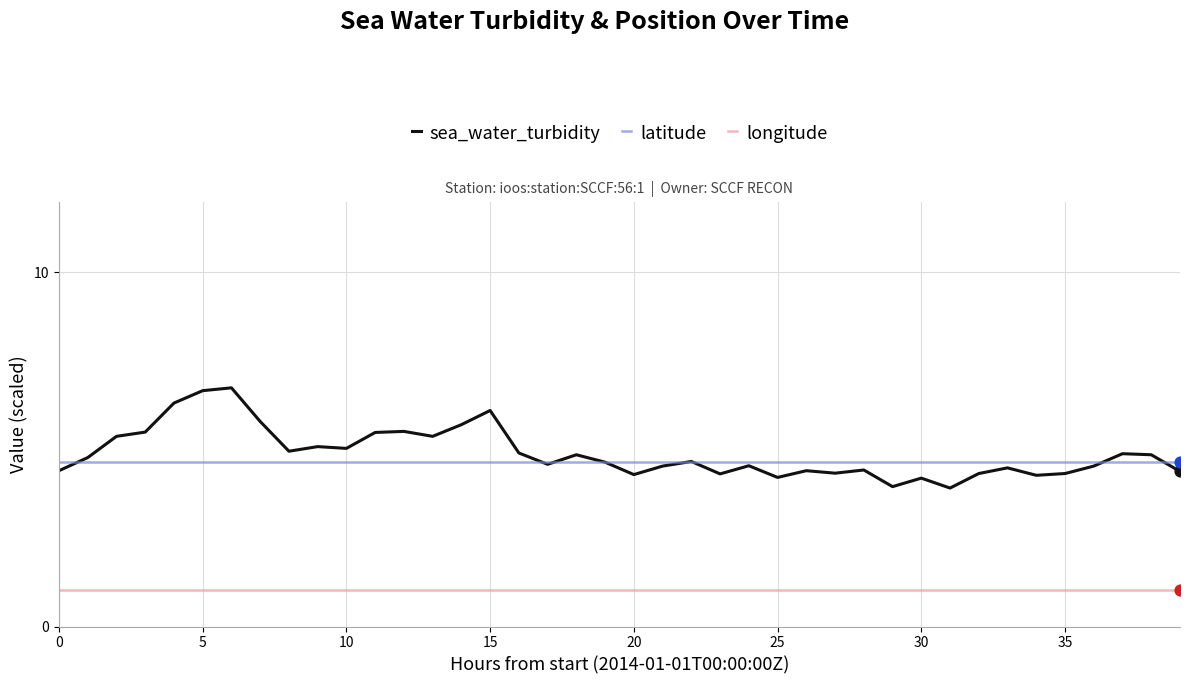

Which series has the largest total across all categories?

sea_water_turbidity